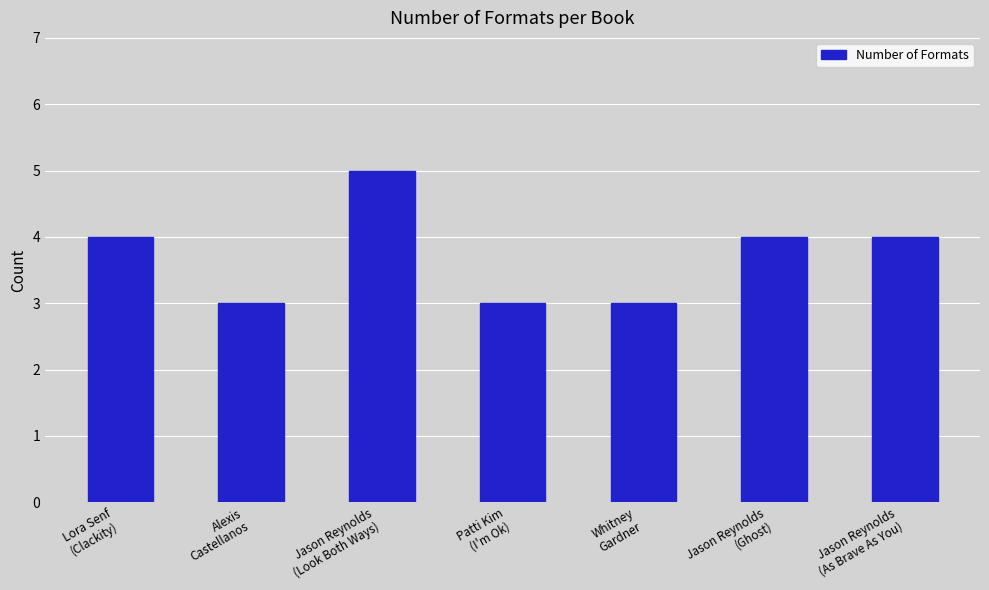

What is the value of the 1st bar from the left?

4